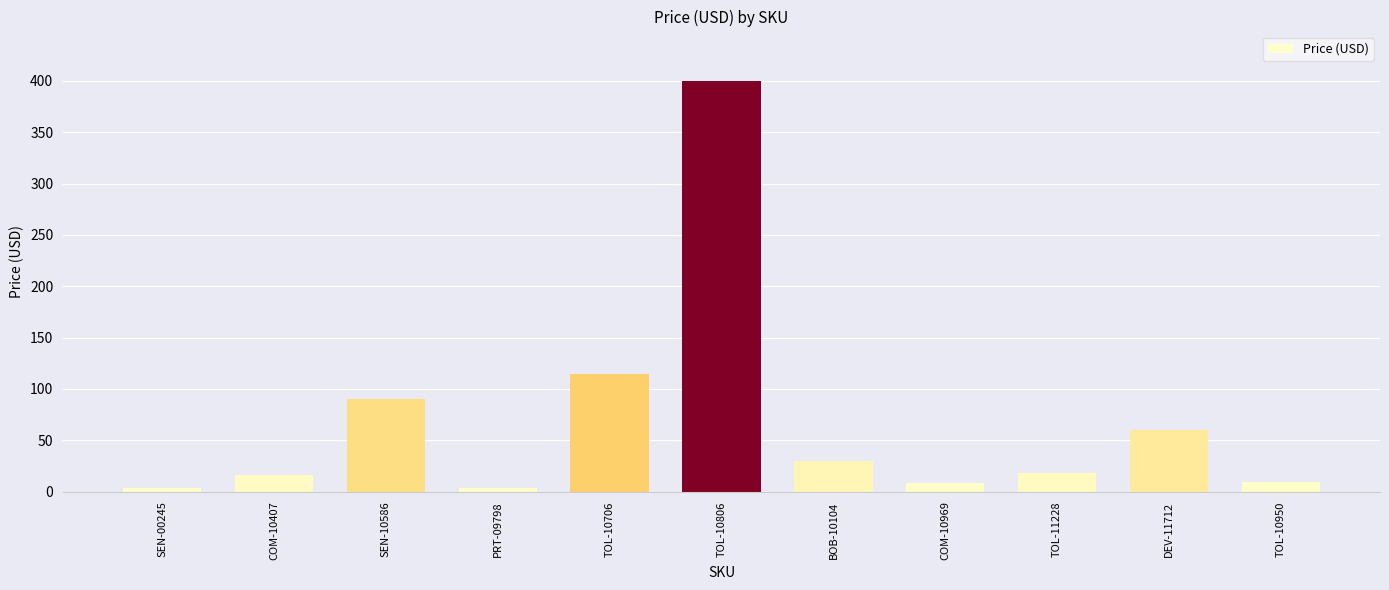

Between TOL-10806 and SEN-00245, which is larger?

TOL-10806